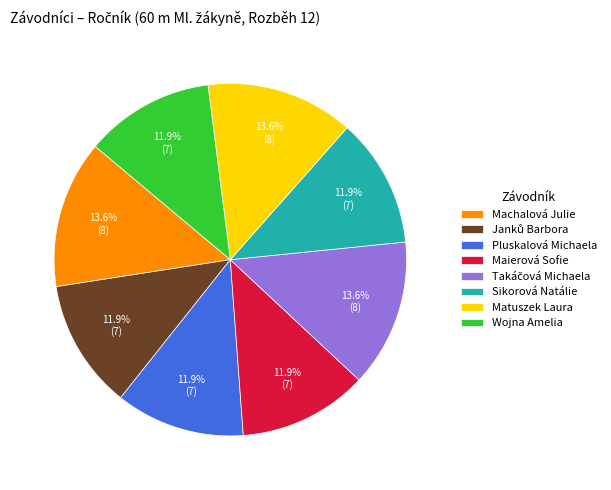

True or false: Machalová Julie accounts for 1% of the total.

False